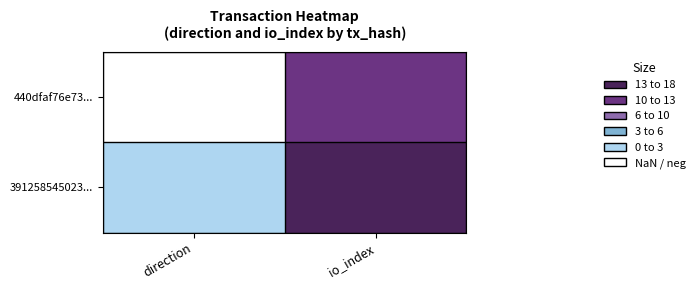

List the series in order of their overall mean, lowest first.

440dfaf76e73..., 391258545023...